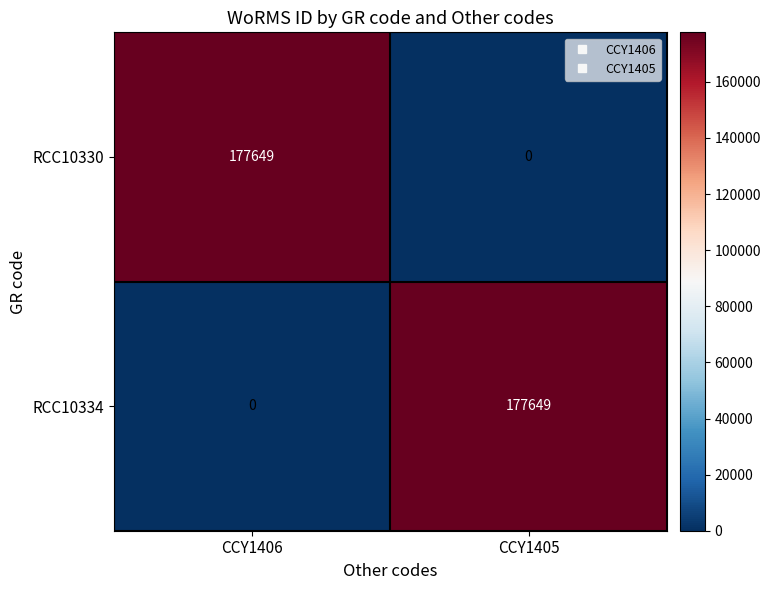

At which label is RCC10334 closest to 88824?

CCY1406